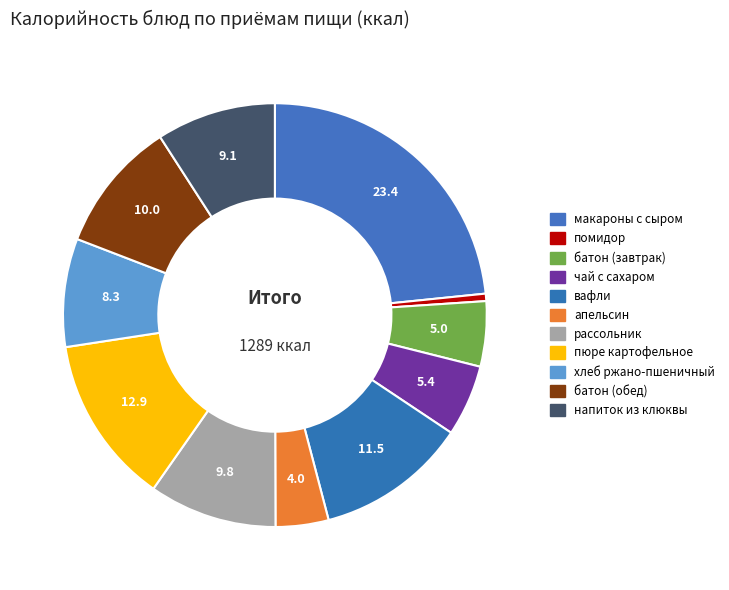

Is there a majority slice in this chart?

No